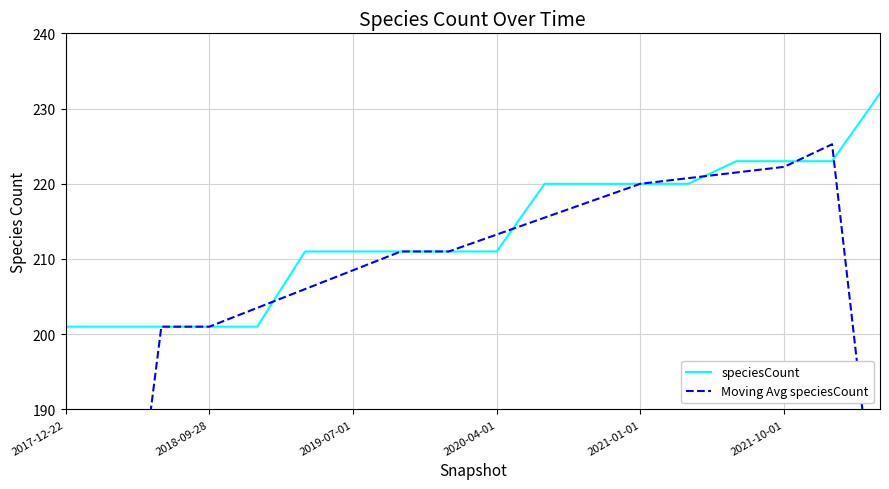

Which category has the lowest value in the speciesCount series?

2017-12-22